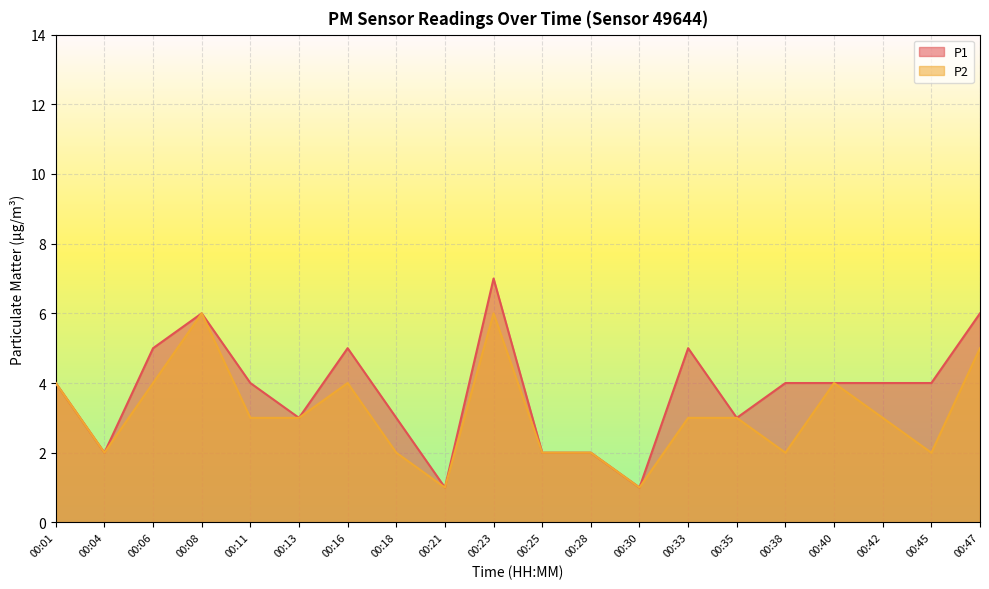

True or false: P2 and P1 intersect in this chart.

False